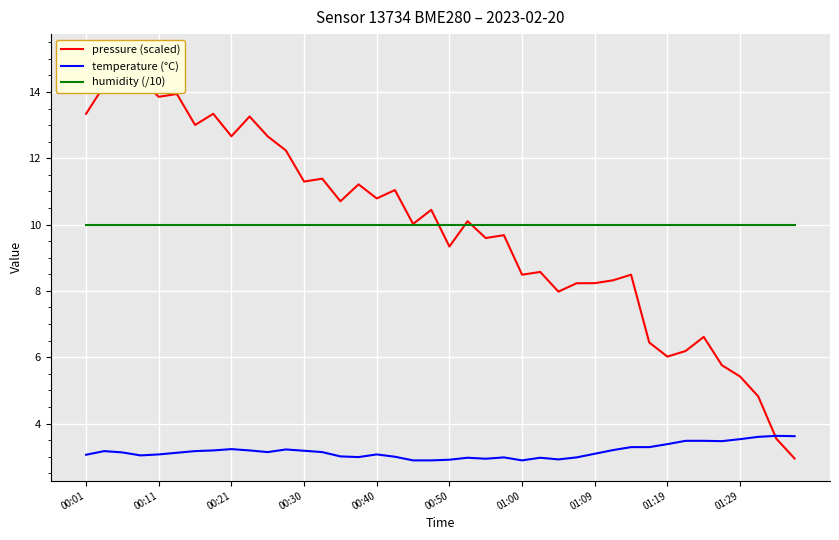

True or false: temperature (°C) and humidity (/10) intersect in this chart.

False